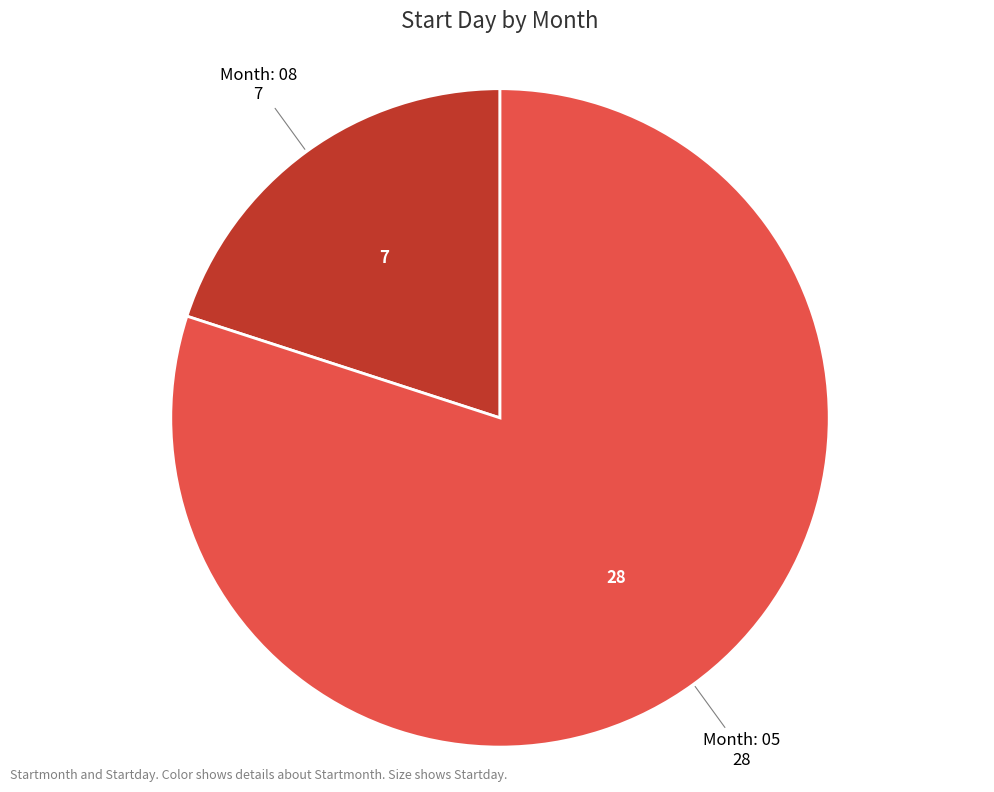

Does any single category account for the majority?

Yes